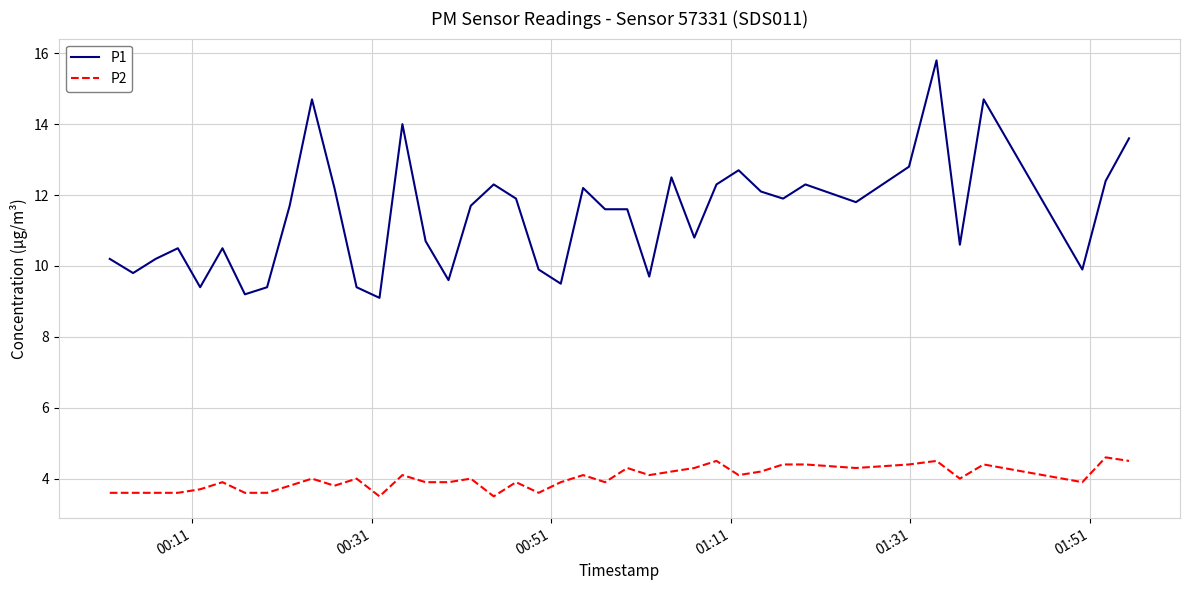

Reading left to right, what are all the values shown in this chart?

P1: 10.2	9.8	10.2	10.5	9.4	10.5	9.2	9.4	11.7	14.7	12.2	9.4	9.1	14.0	10.7	9.6	11.7	12.3	11.9	9.9	9.5	12.2	11.6	11.6	9.7	12.5	10.8	12.3	12.7	12.1	11.9	12.3	11.8	12.8	15.8	10.6	14.7	9.9	12.4	13.6
P2: 3.6	3.6	3.6	3.6	3.7	3.9	3.6	3.6	3.8	4.0	3.8	4.0	3.5	4.1	3.9	3.9	4.0	3.5	3.9	3.6	3.9	4.1	3.9	4.3	4.1	4.2	4.3	4.5	4.1	4.2	4.4	4.4	4.3	4.4	4.5	4.0	4.4	3.9	4.6	4.5